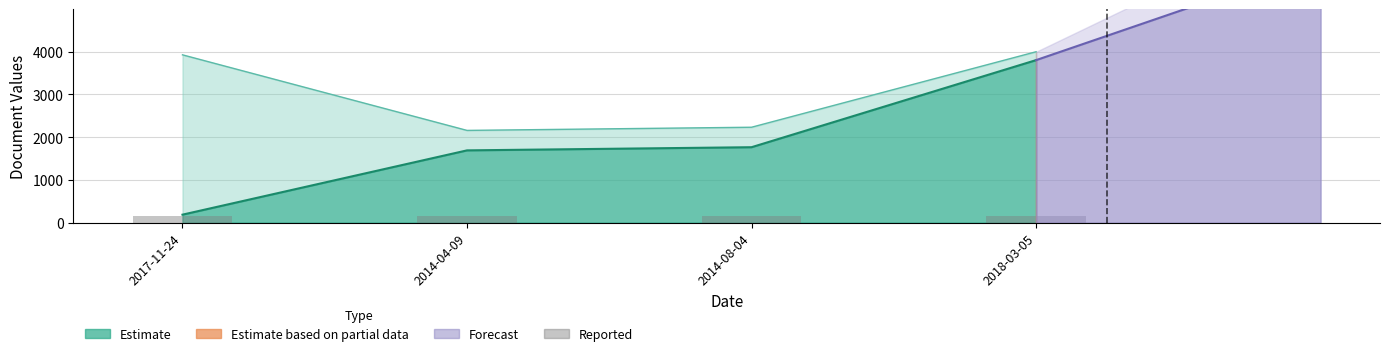

The value of SEQ_DOCUMENTO at 2018-03-05 is 3997. True or false?

True